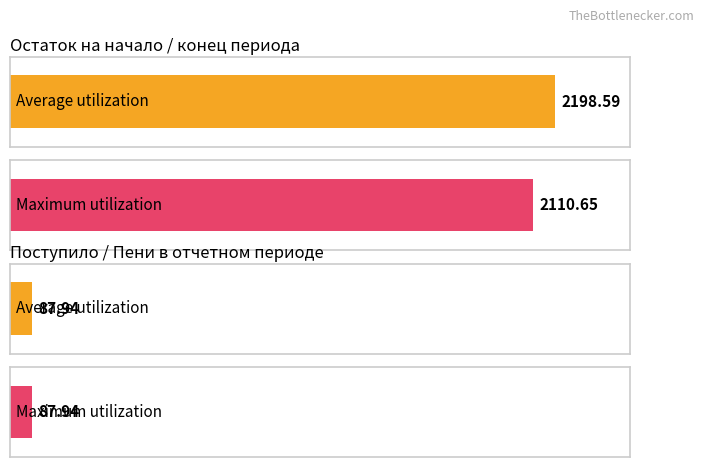

What is the total value across all series at Поступило в отчетном периоде?

175.9